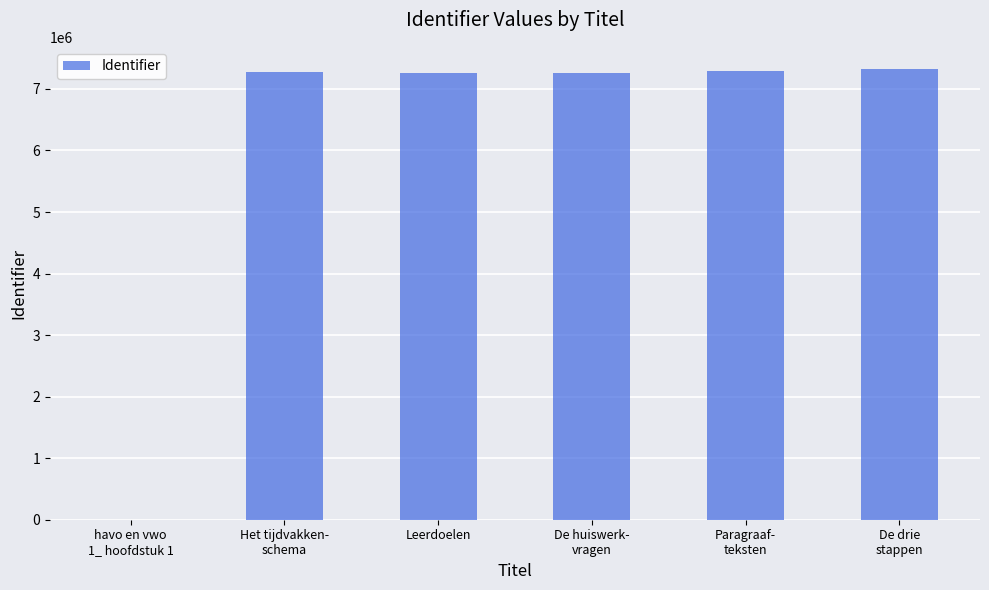

How many positive values are there?

5